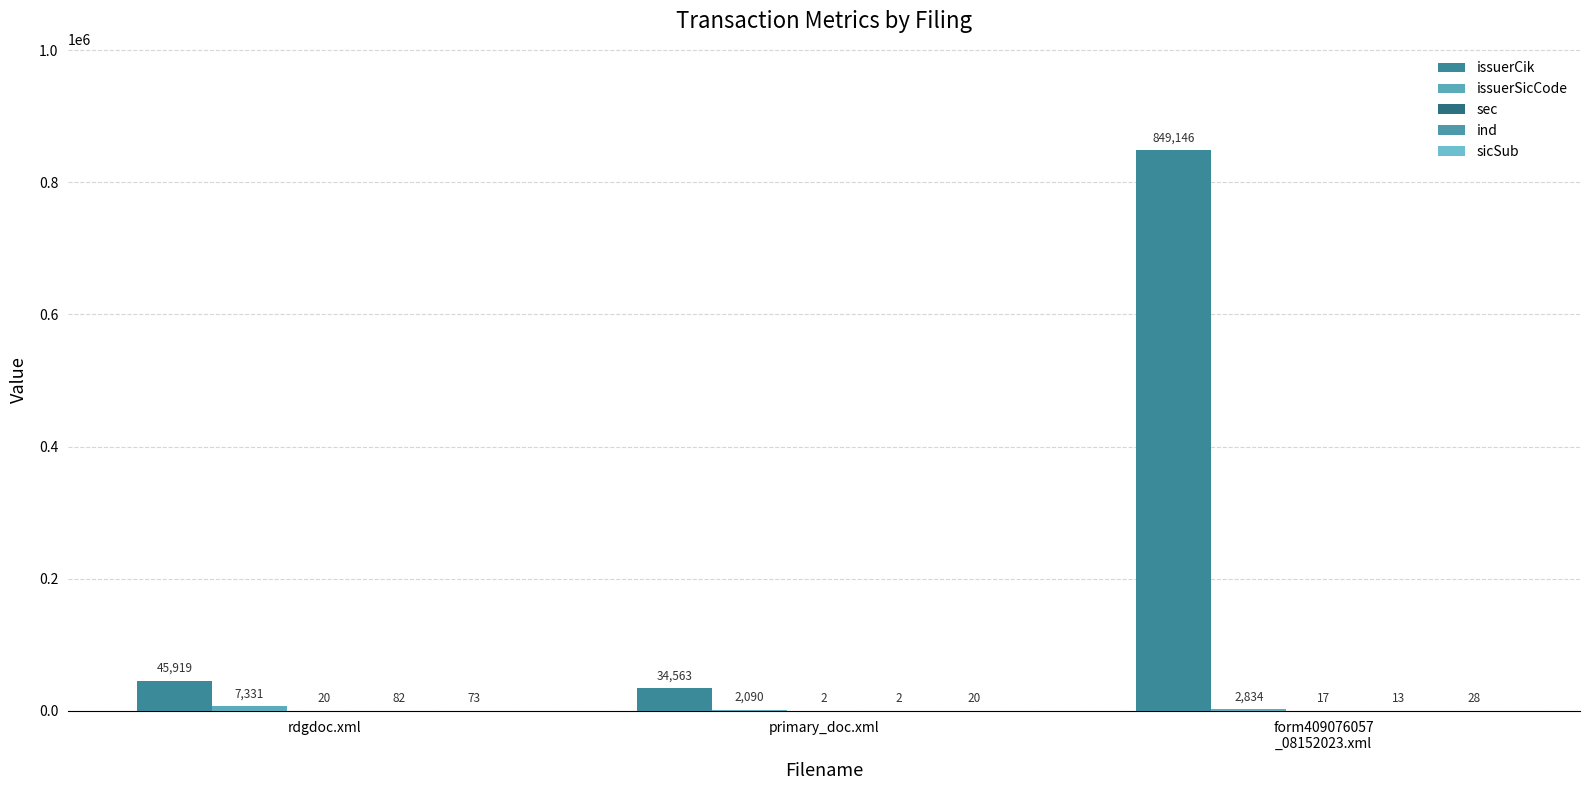

What is the highest value of the issuerSicCode series?

7331